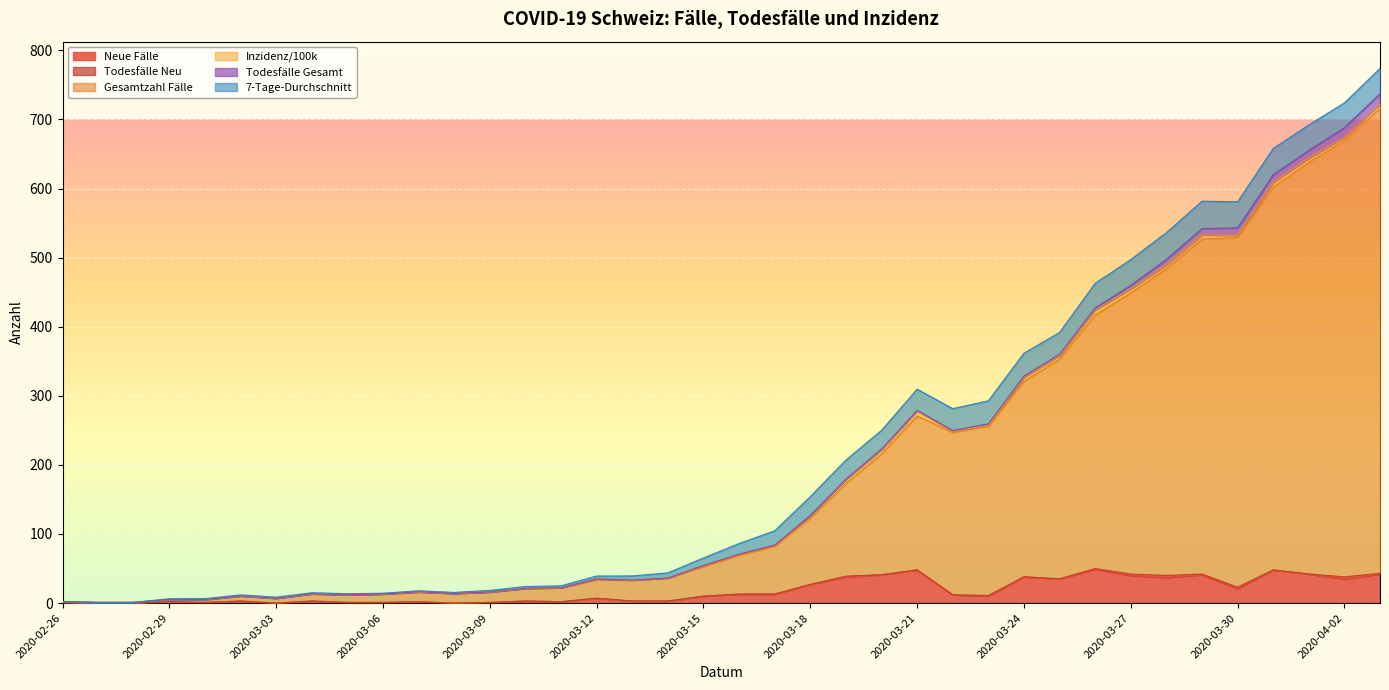

Read the Inzidenz/100k value at 2020-03-22, to the nearest 10.

10